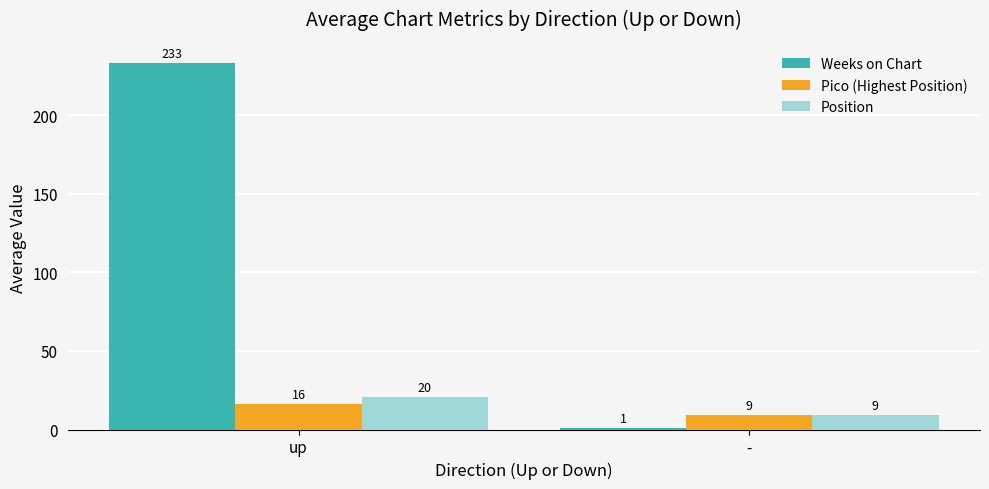

What is the spread (max minus min) of values at -?

8.0